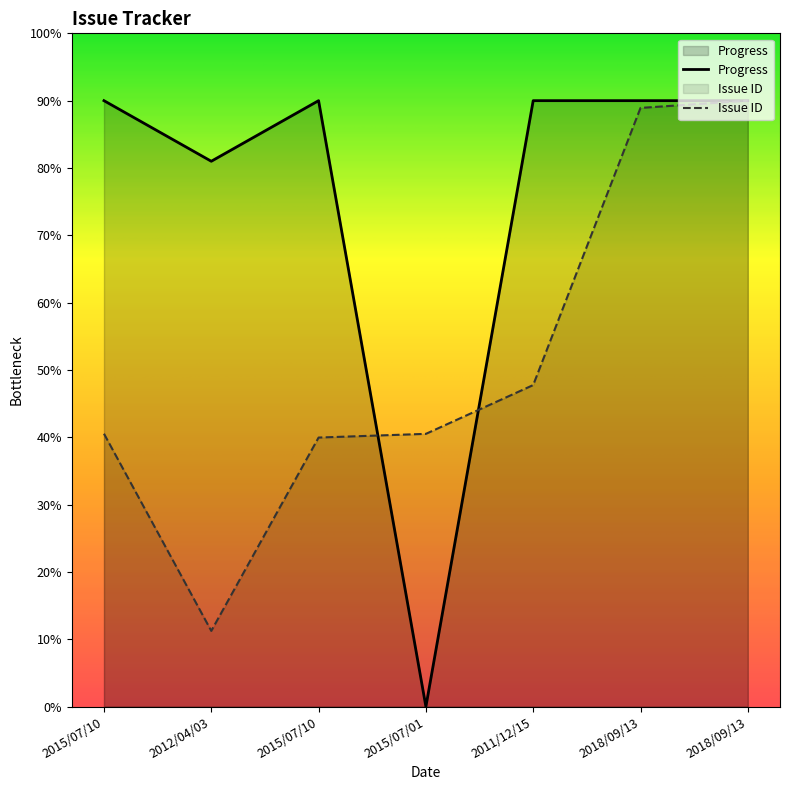

What is the label of the 6th point from the left?

2018/09/13